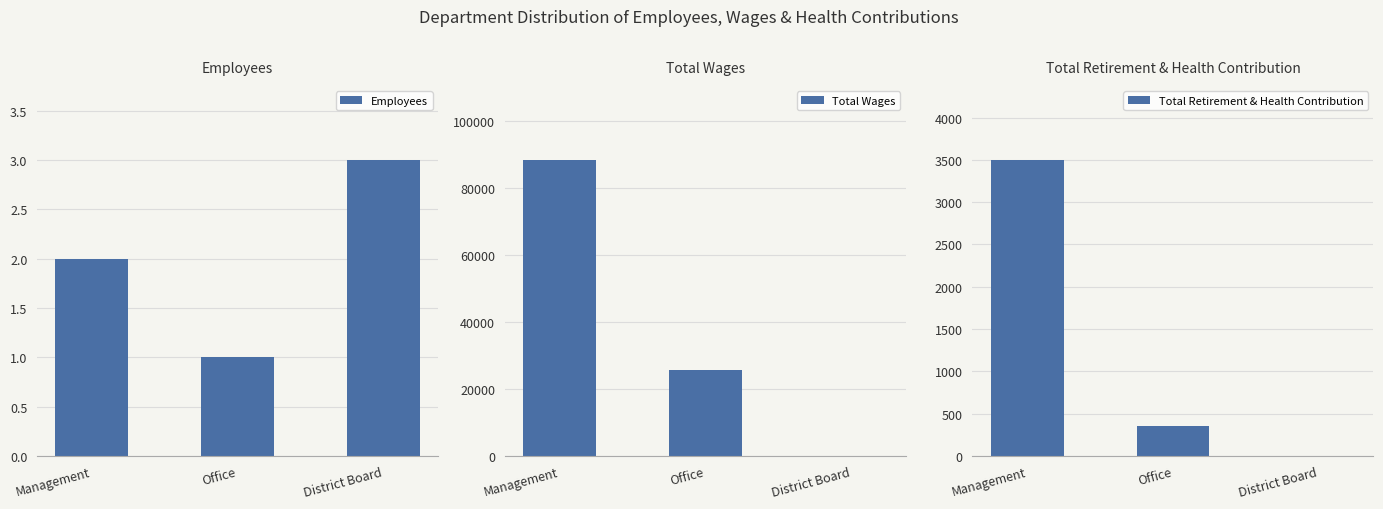

At which label is Total Wages closest to 44251?

Office